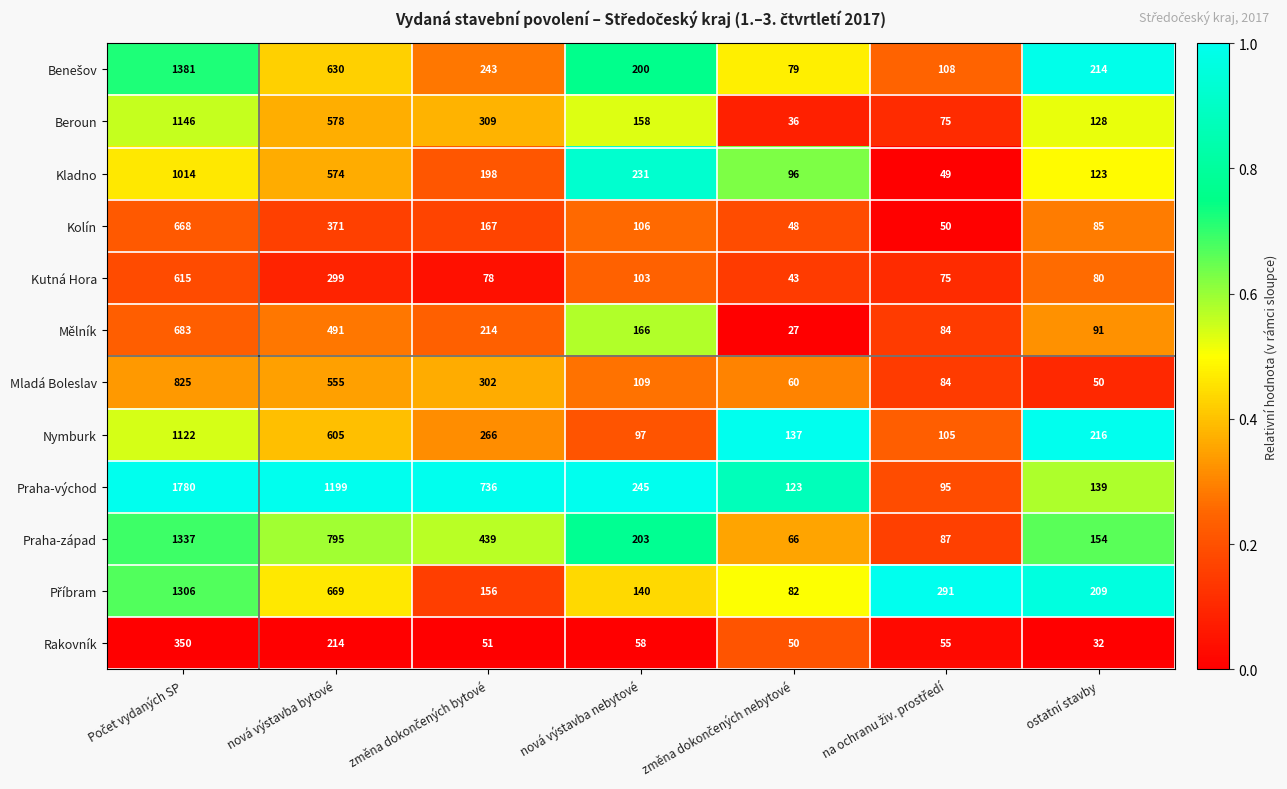

What is the approximate value of Kutná Hora at nová výstavba nebytové, to the nearest 50?

100